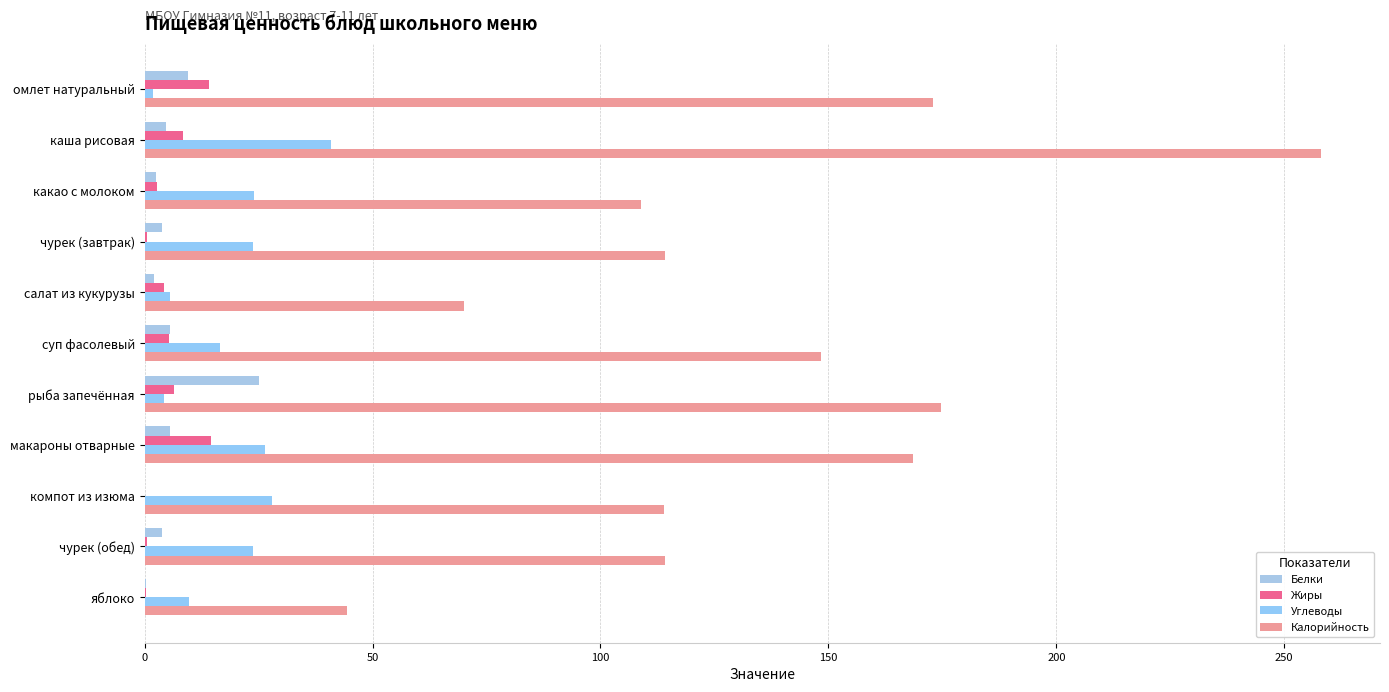

What is the maximum value shown in the chart?

258.1